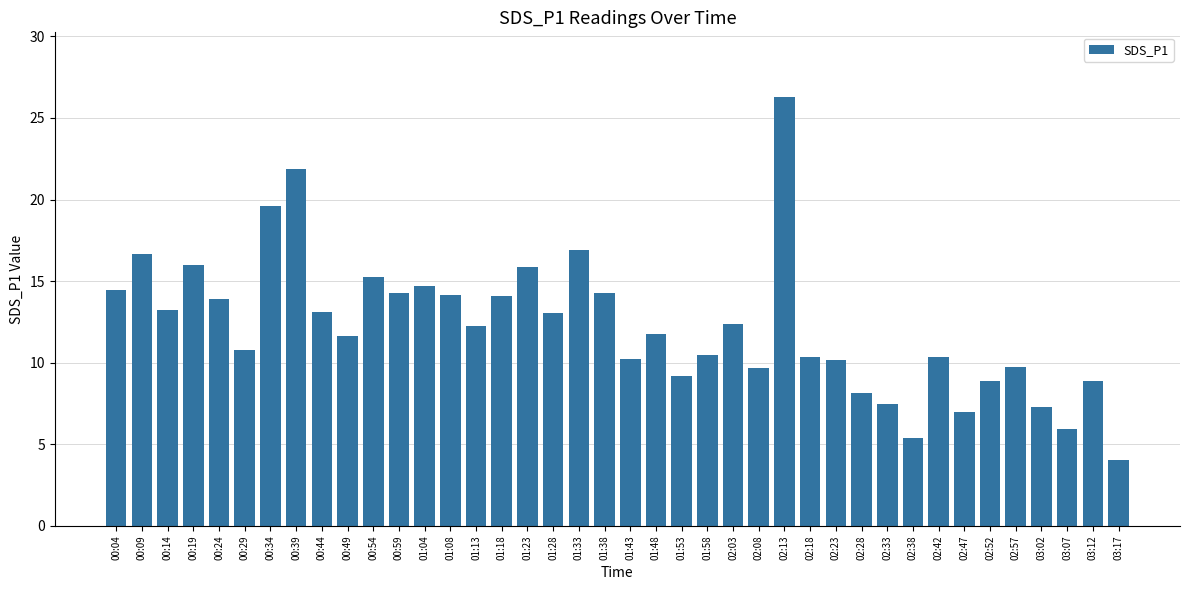

The value at 00:14 is 8.3. True or false?

False